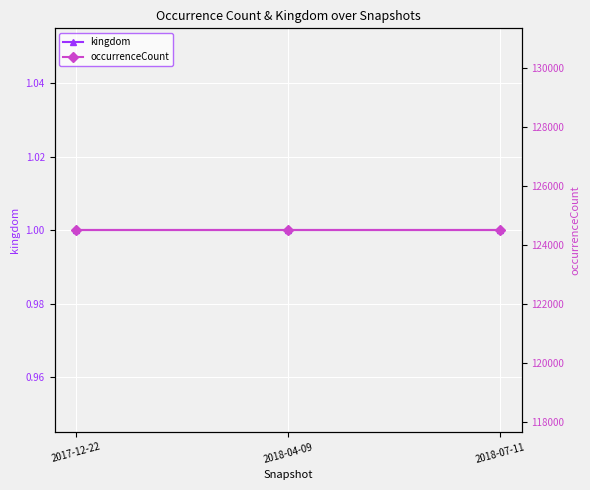

Rank the categories by kingdom value from highest to lowest.

2017-12-22, 2018-04-09, 2018-07-11